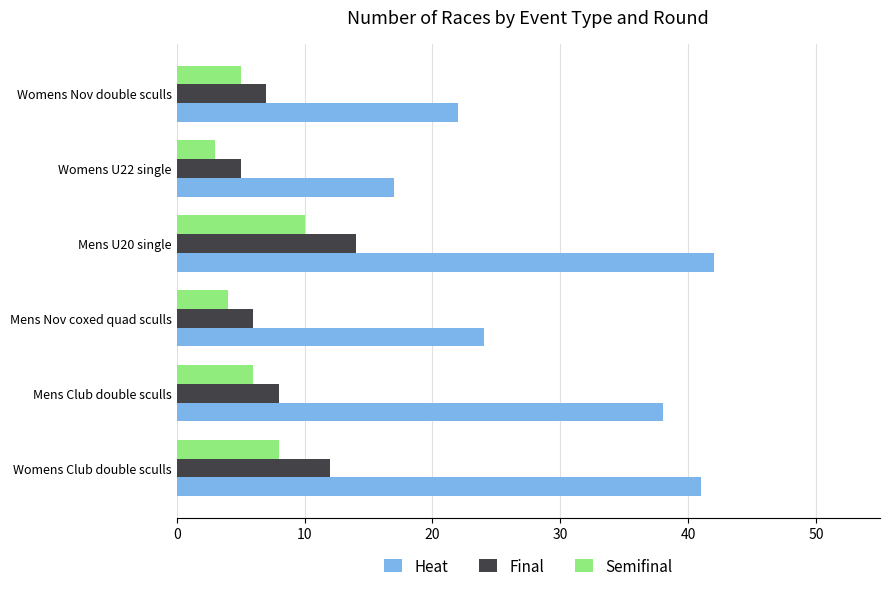

What is the smallest value displayed?

3